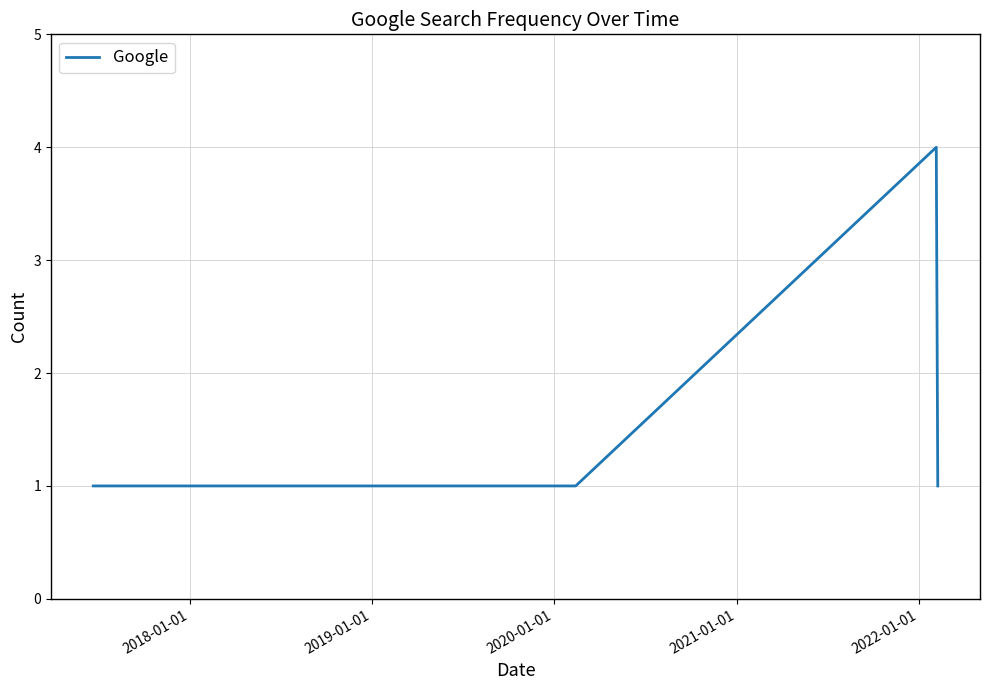

What is the difference between the maximum and minimum values?

3